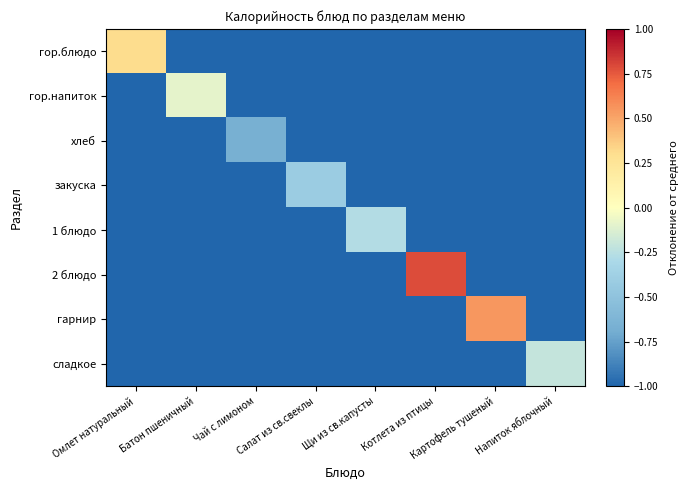

How many series are shown in this chart?

8